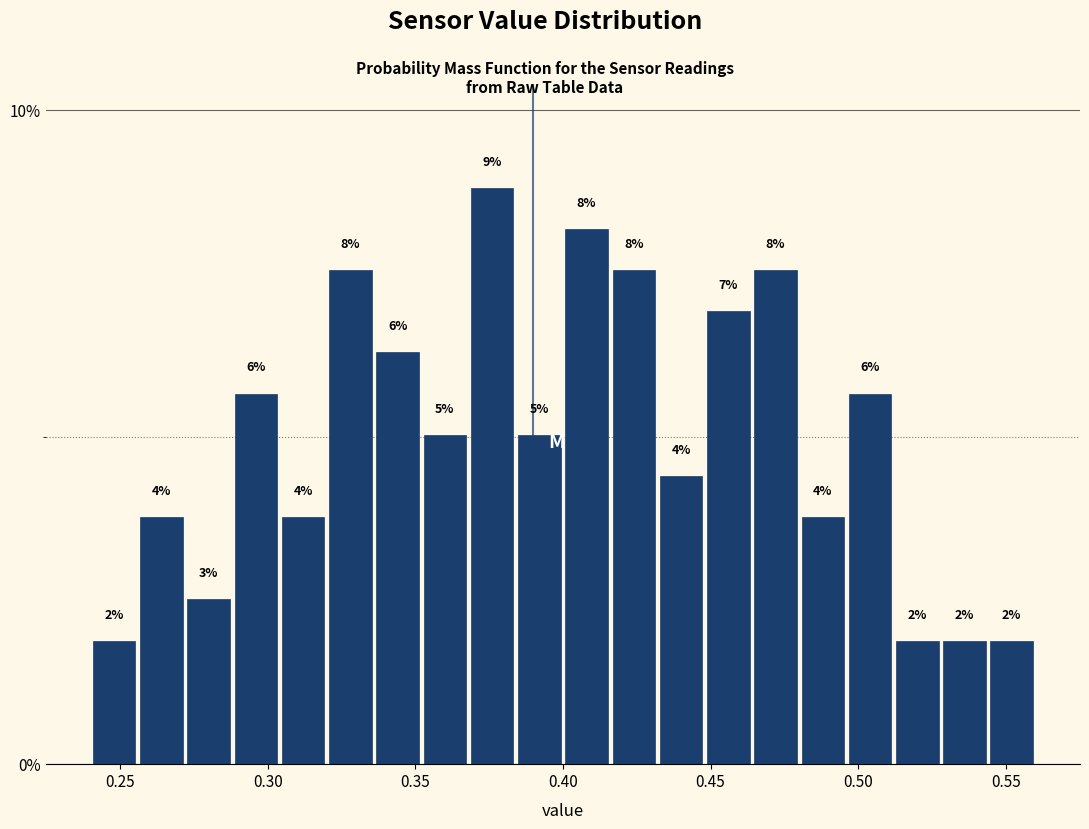

Read against the x-axis, roughly where is the centre of the tallest bar?

0.375